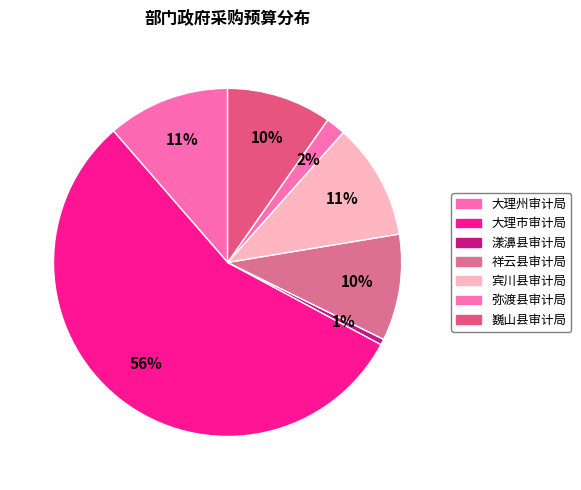

Does 巍山县审计局 account for over 50% of the chart?

No